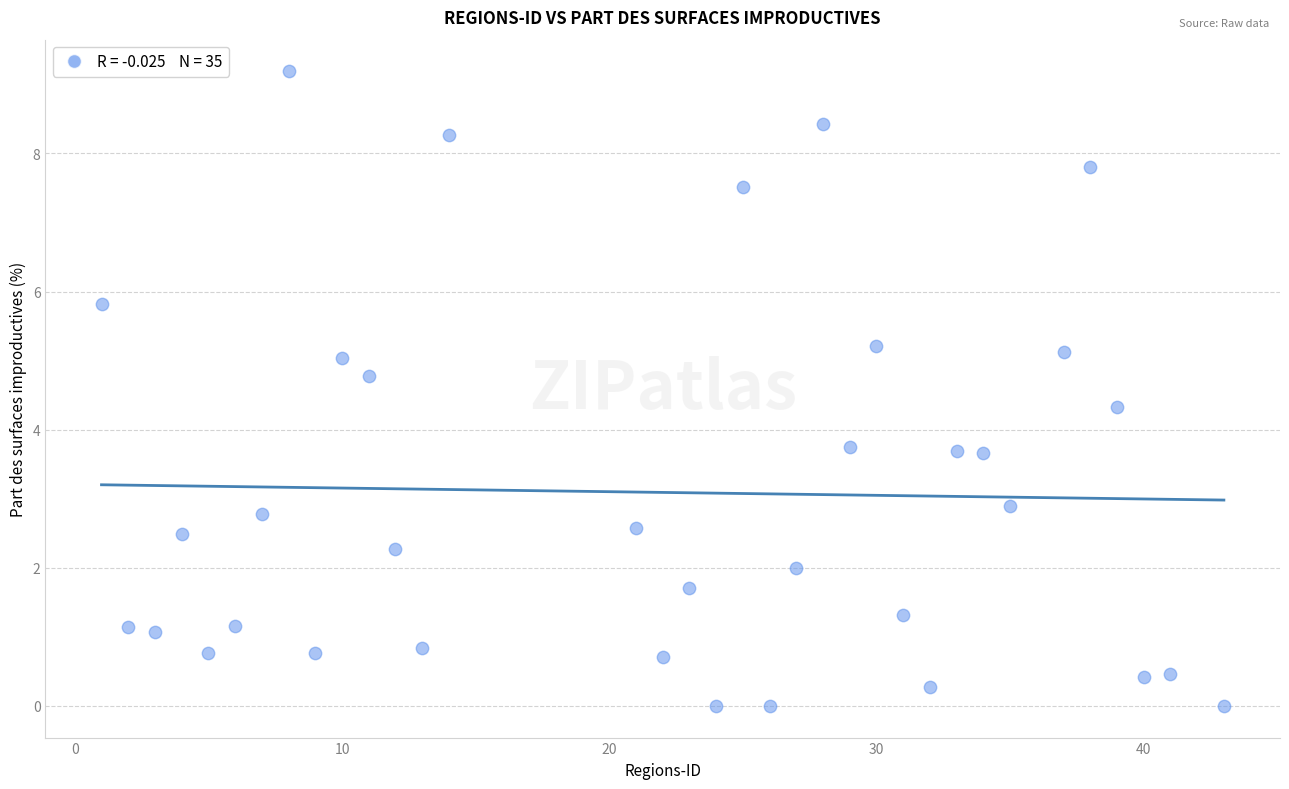

What is the range of X values (max minus min)?

42.0